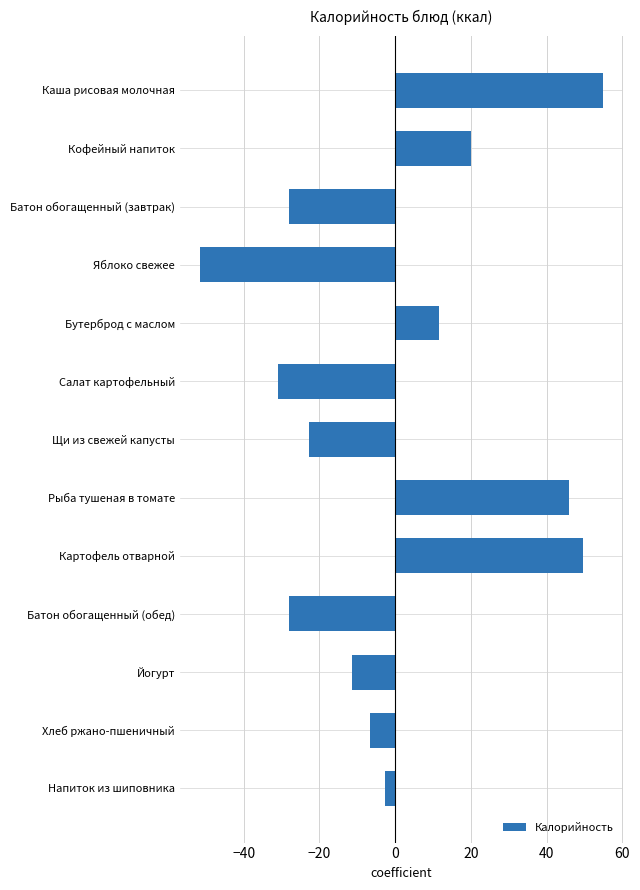

Are the bars grouped side by side (vs. stacked)?

No